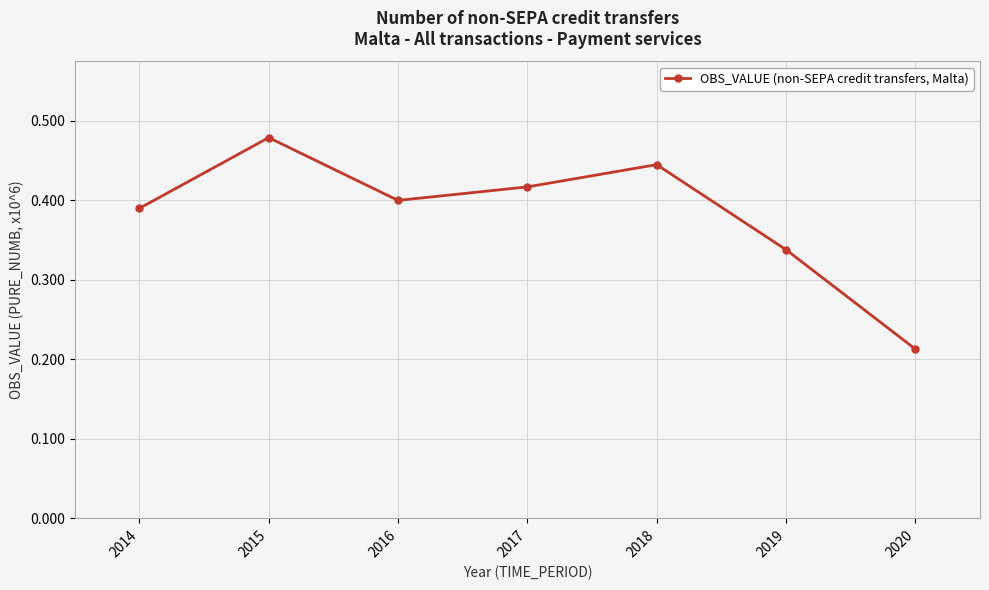

Is it true that the value at 2019 is 0.5?

False